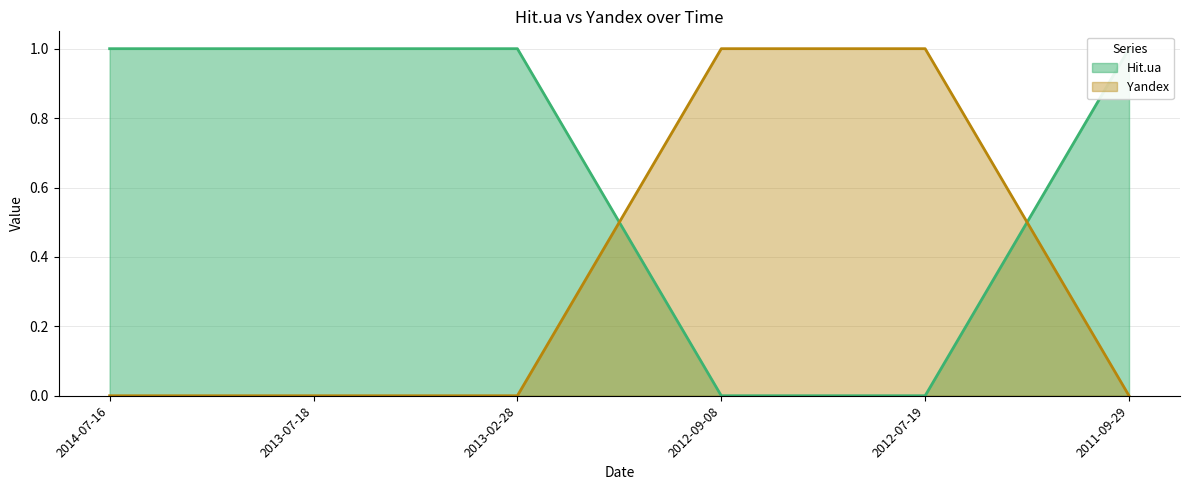

How many lines are shown in the chart?

2